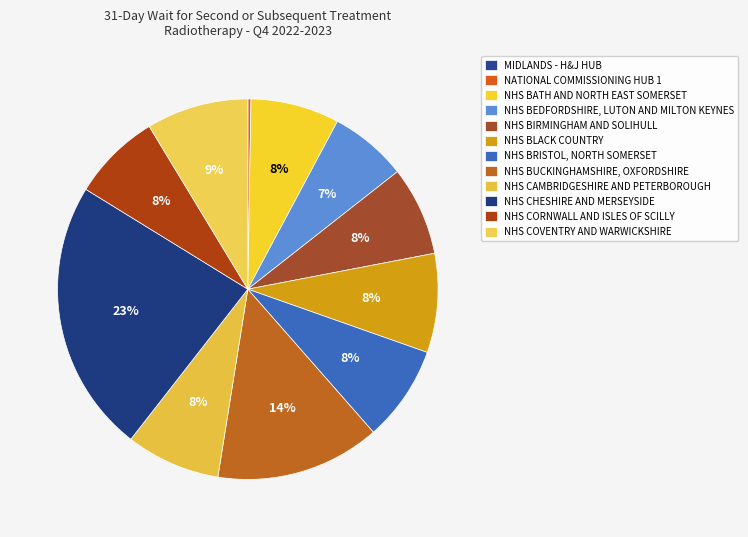

Rank the categories by value from lowest to highest.

MIDLANDS - H&J COMMISSIONING HUB, NATIONAL COMMISSIONING HUB 1, NHS BEDFORDSHIRE, LUTON AND MILTON KEYNES, NHS BATH AND NORTH EAST SOMERSET, NHS CORNWALL AND THE ISLES OF SCILLY, NHS BIRMINGHAM AND SOLIHULL, NHS CAMBRIDGESHIRE AND PETERBOROUGH, NHS BRISTOL, NORTH SOMERSET AND SOUTH GLOUCESTERSHIRE, NHS BLACK COUNTRY, NHS COVENTRY AND WARWICKSHIRE, NHS BUCKINGHAMSHIRE, OXFORDSHIRE AND BERKSHIRE WEST, NHS CHESHIRE AND MERSEYSIDE